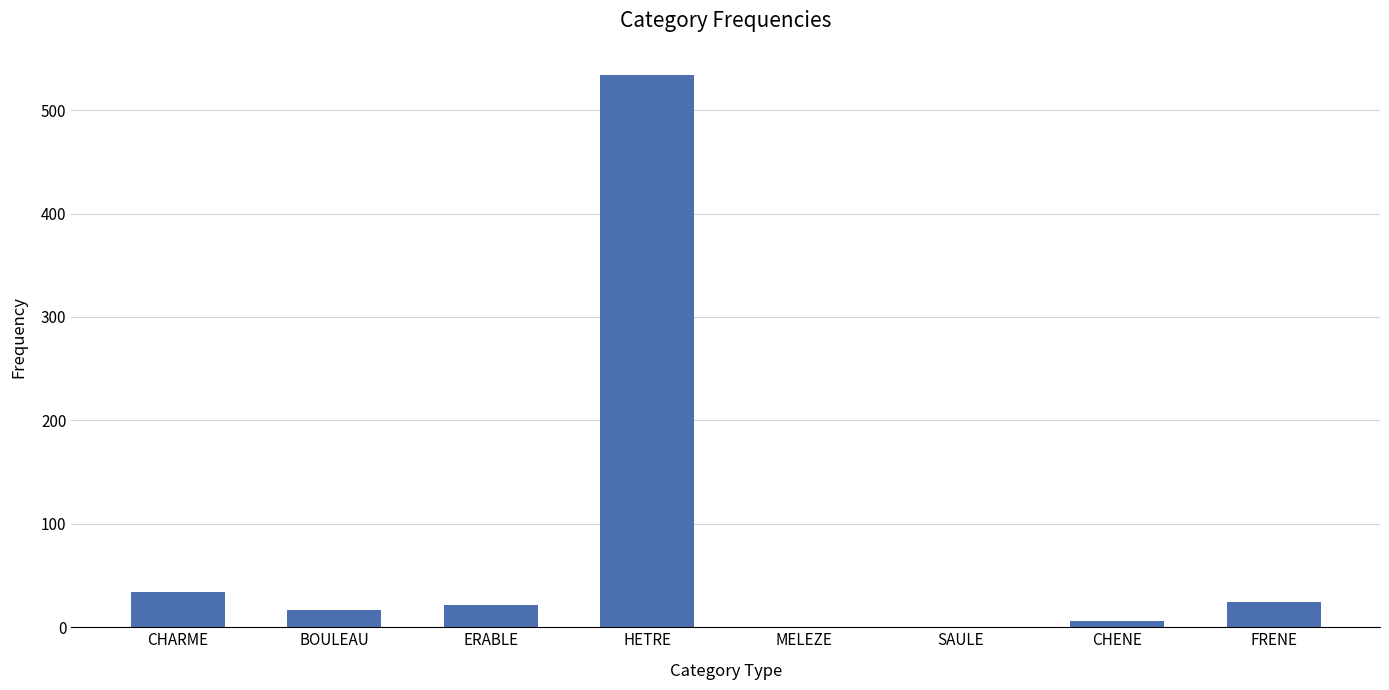

The chart shows a value of 0.4 at SAULE. True or false?

True